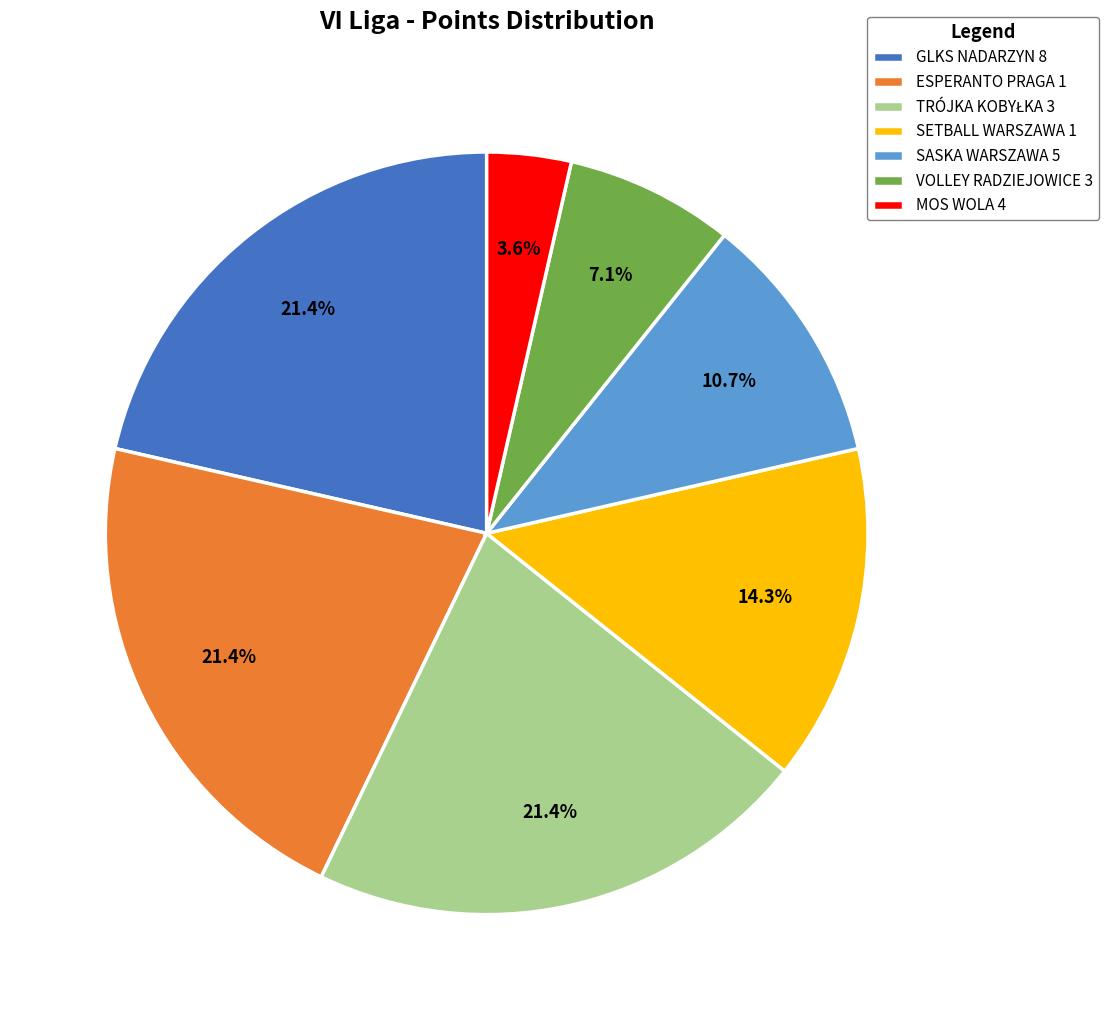

What percentage is NOT represented by SASKA WARSZAWA 5?

89.3%